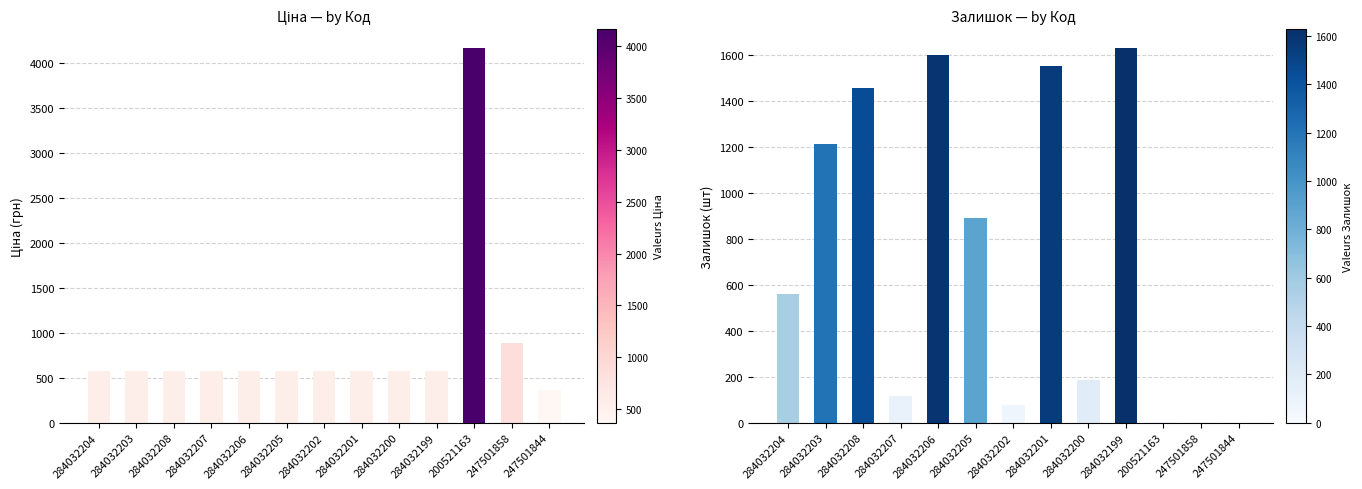

What are all the series names shown in the legend?

Ціна, Залишок